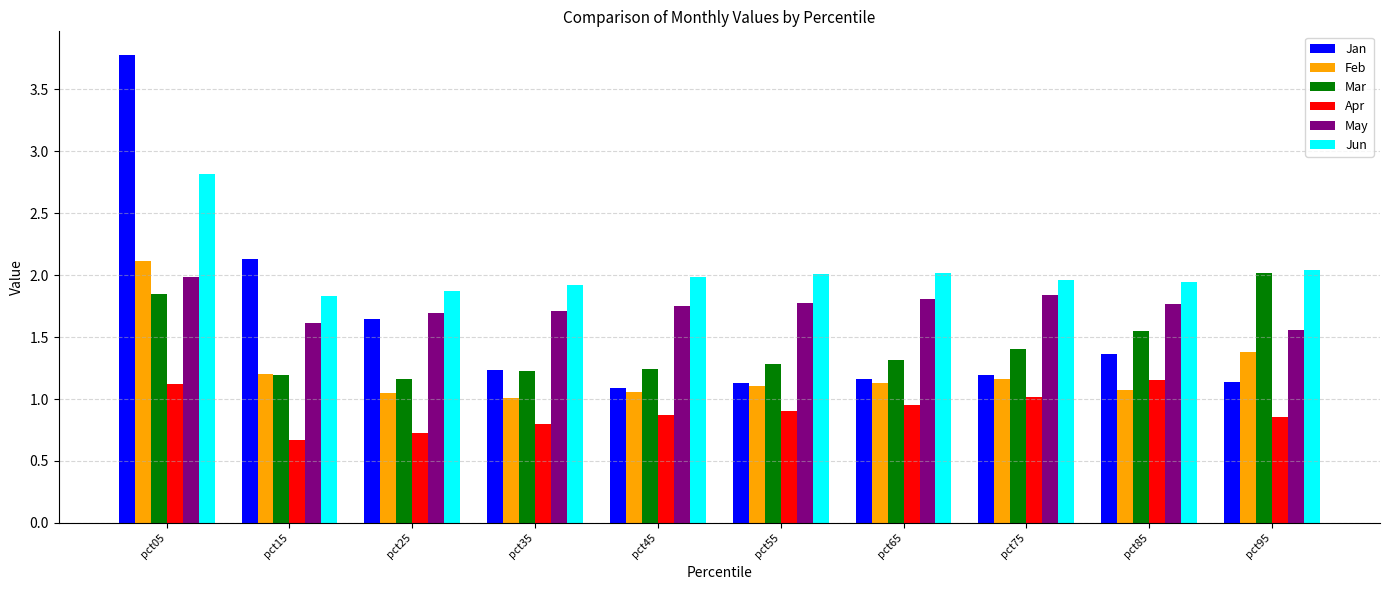

Which series has the widest spread of values?

Jan